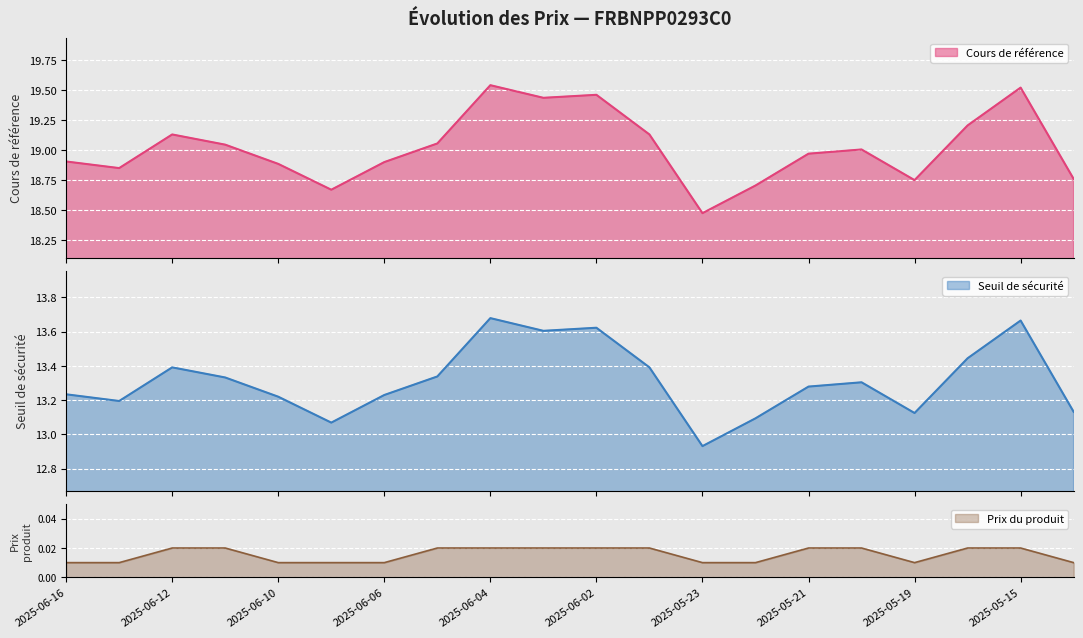

What is the label of the 19th point from the right?

2025-06-13